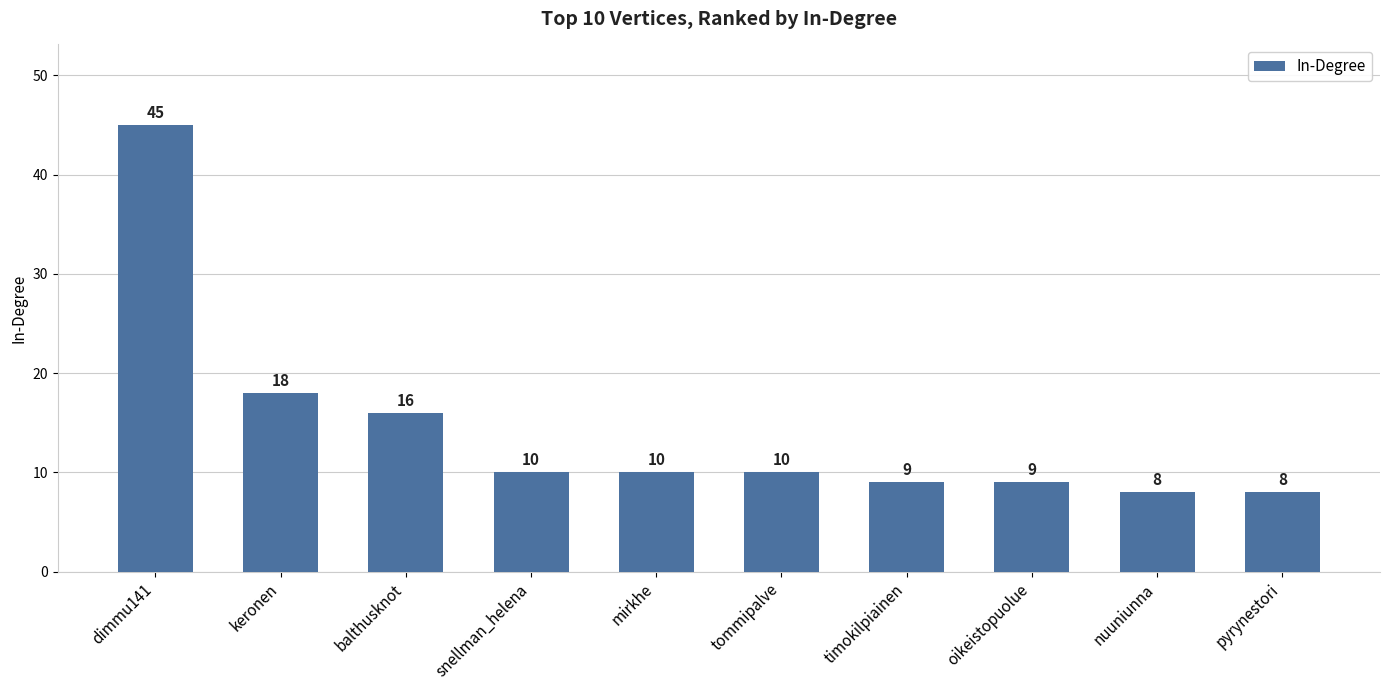

How many series are shown in this chart?

1